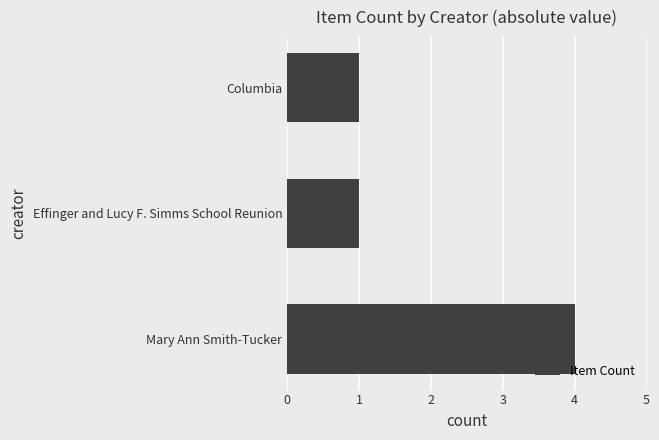

Reading bottom to top, extract all data points from this chart.

Mary Ann Smith-Tucker=4	Effinger and Lucy F. Simms School Reunion=1	Columbia=1